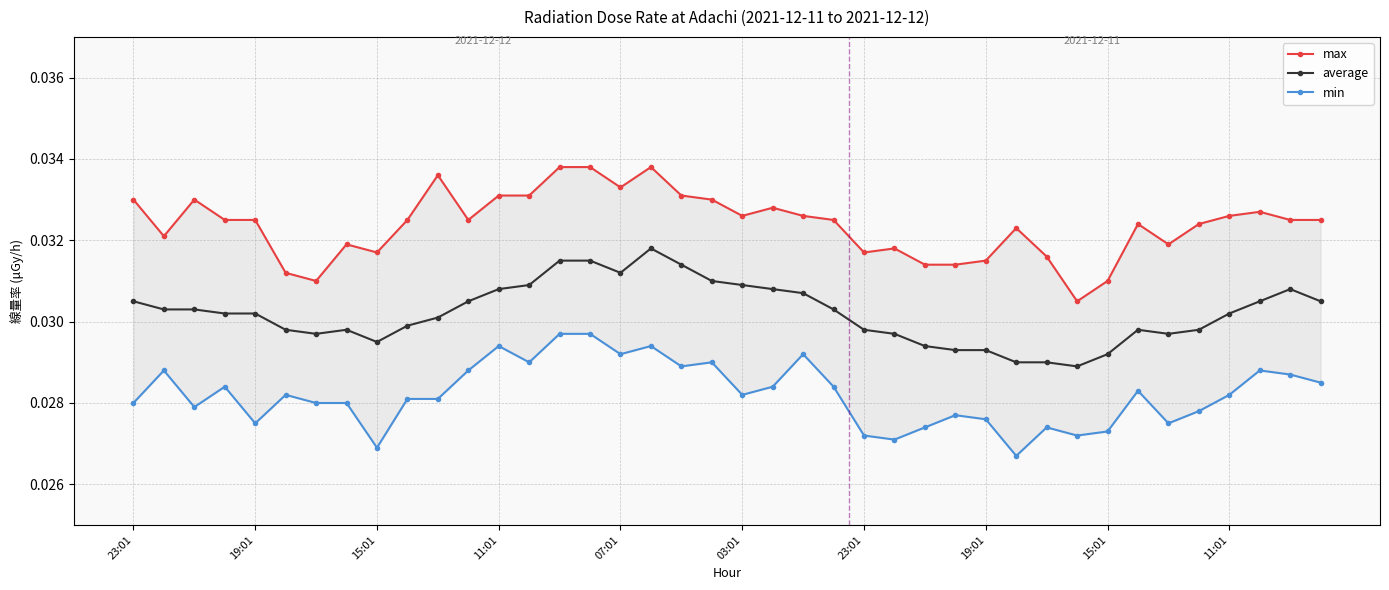

At which label does average reach its peak?

17